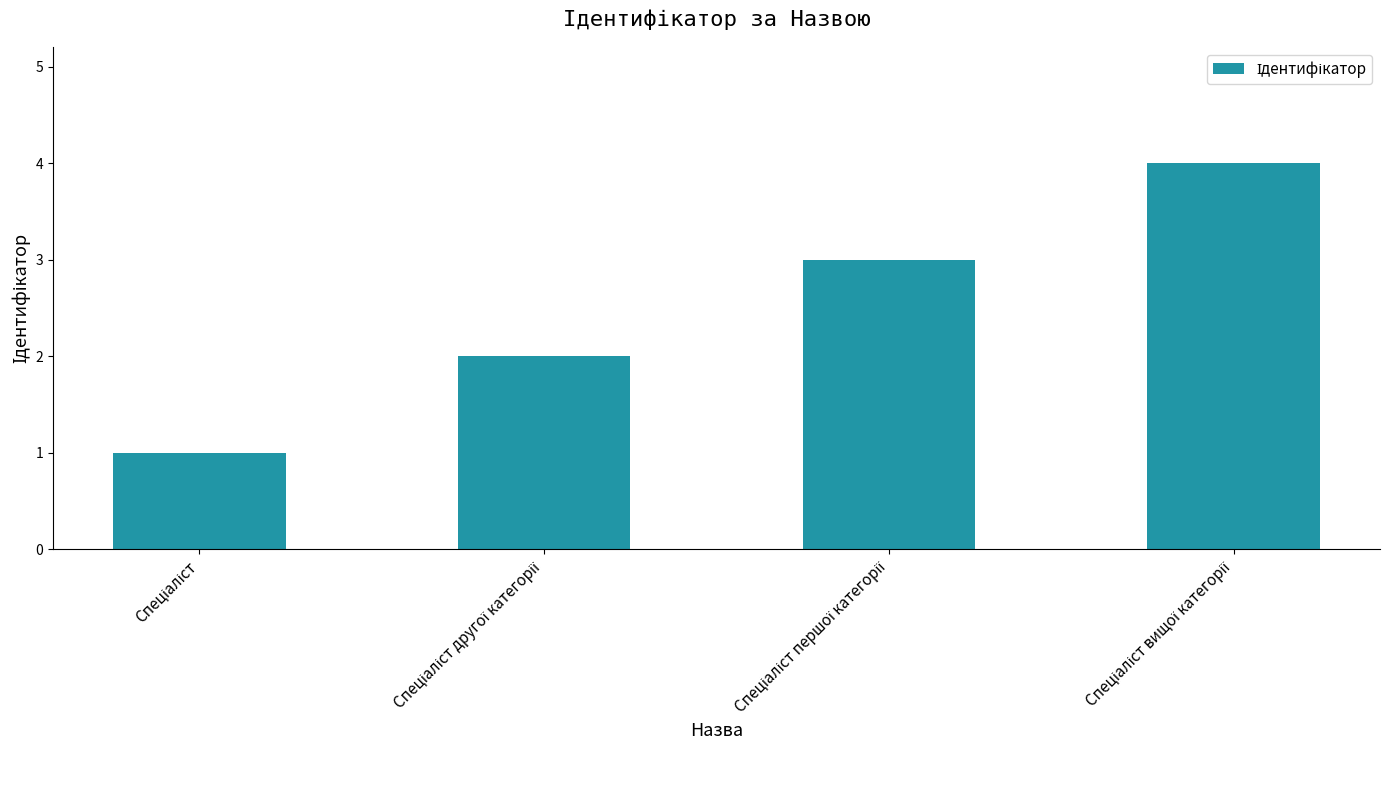

What is the greatest value displayed?

4